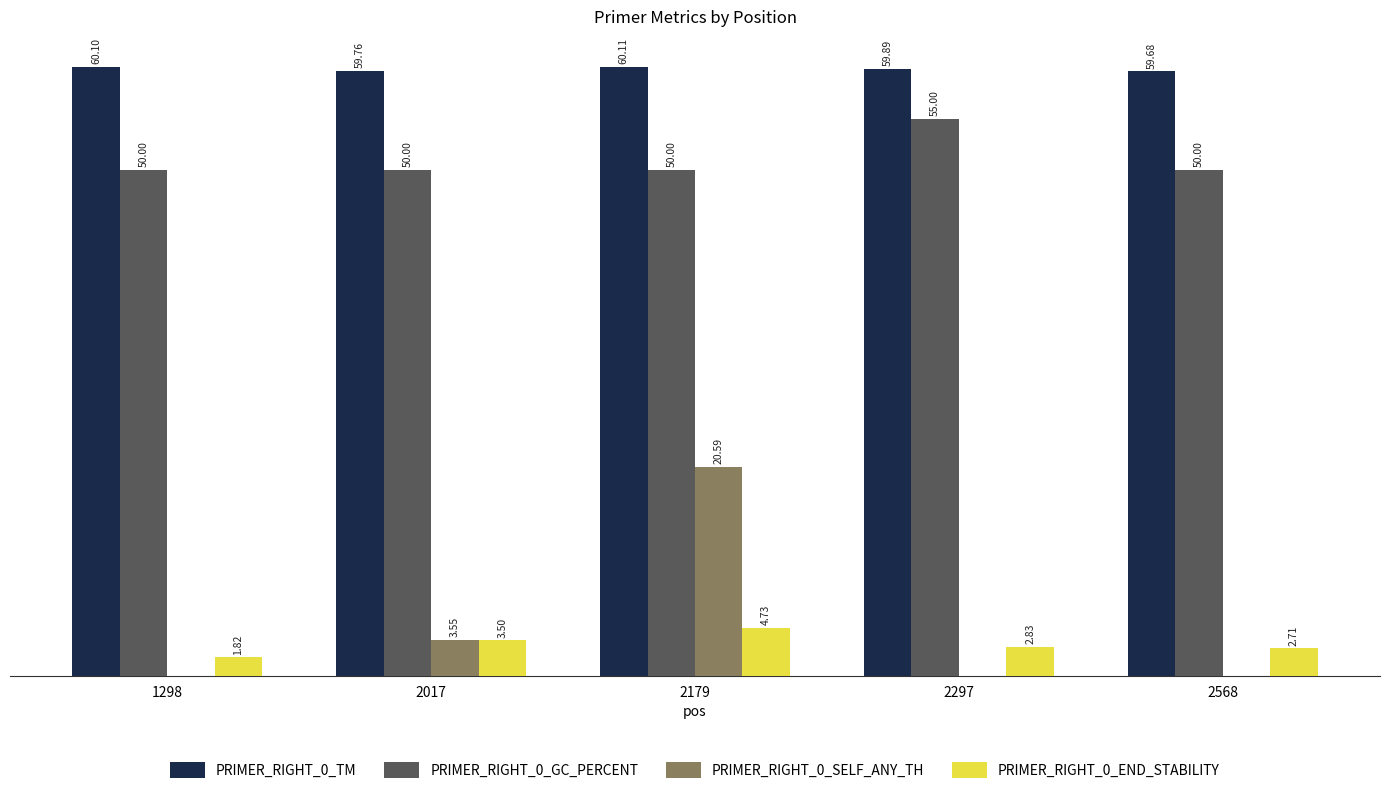

Is the value of PRIMER_RIGHT_0_GC_PERCENT at 2297 greater than the value of PRIMER_RIGHT_0_SELF_ANY_TH at 2017?

Yes